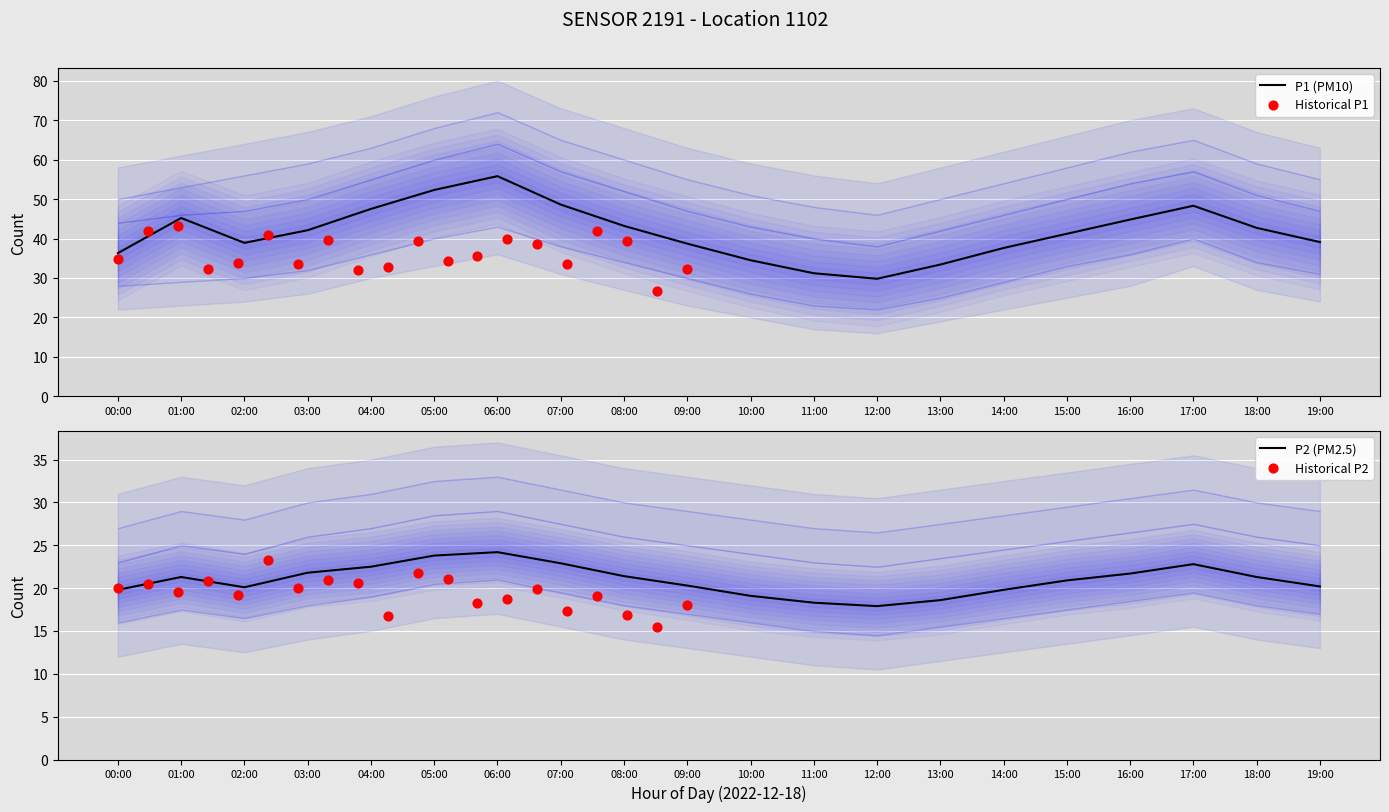

Which series contains the lowest Y value?

Historical P2